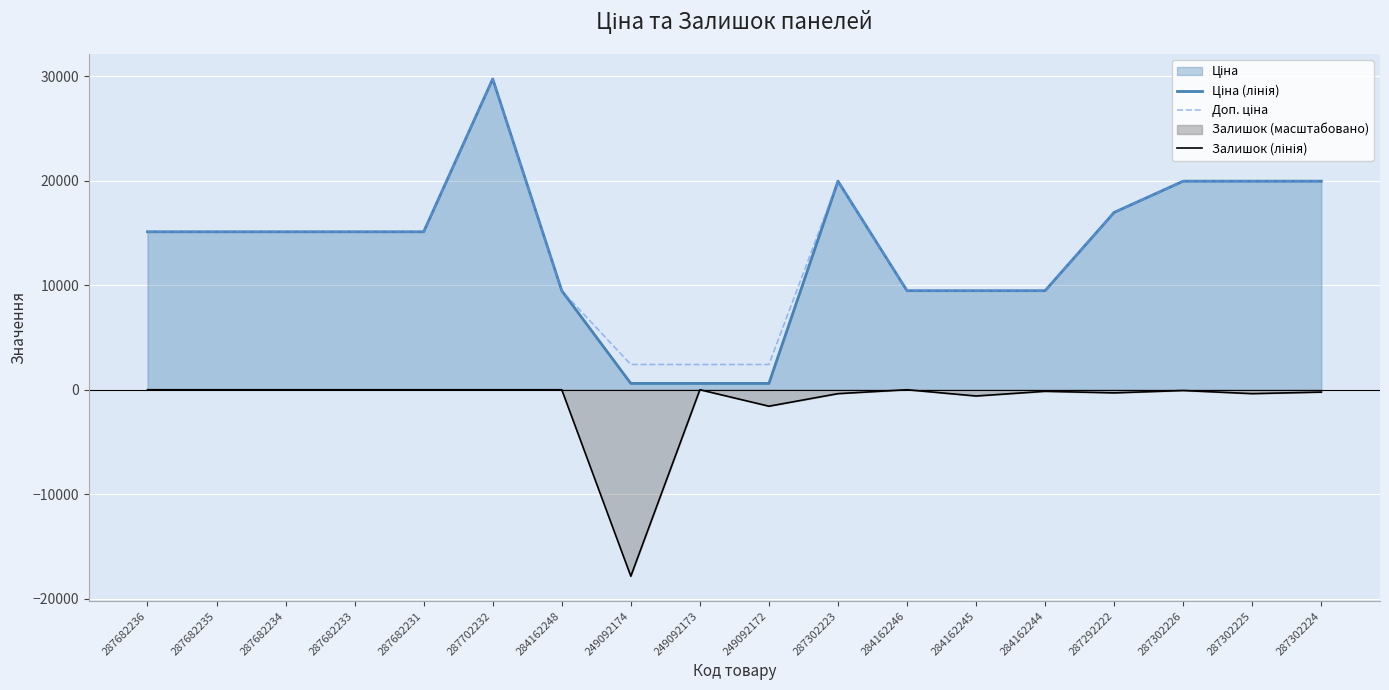

Where is the first local maximum for Доп. ціна?

287702232